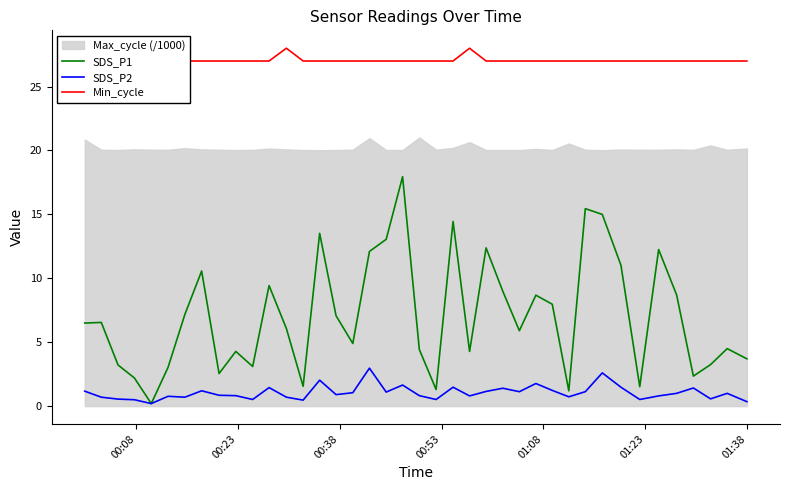

In SDS_P1, how many points are higher than both neighbors (excluding endpoints)?

12